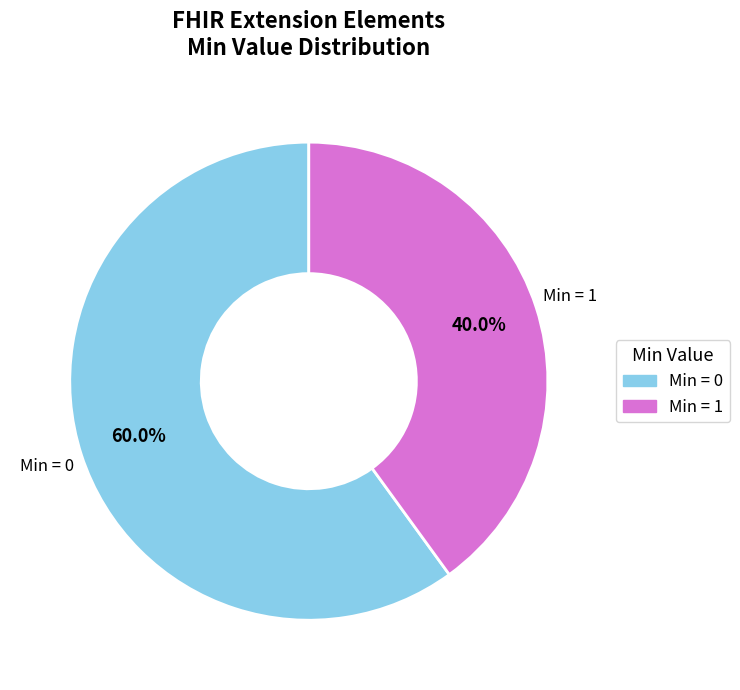

Is there a majority slice in this chart?

Yes